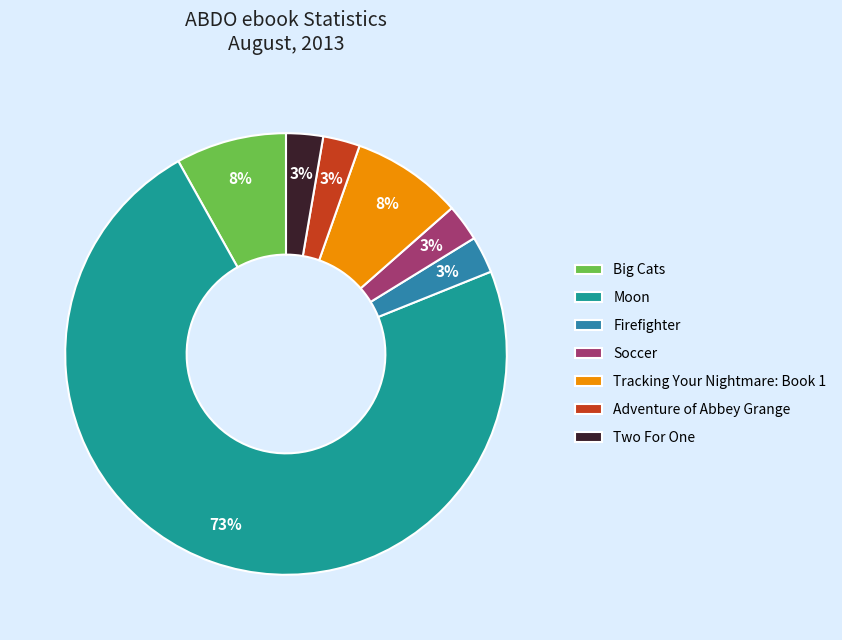

Do Moon and Two For One together represent more than half of the pie?

Yes